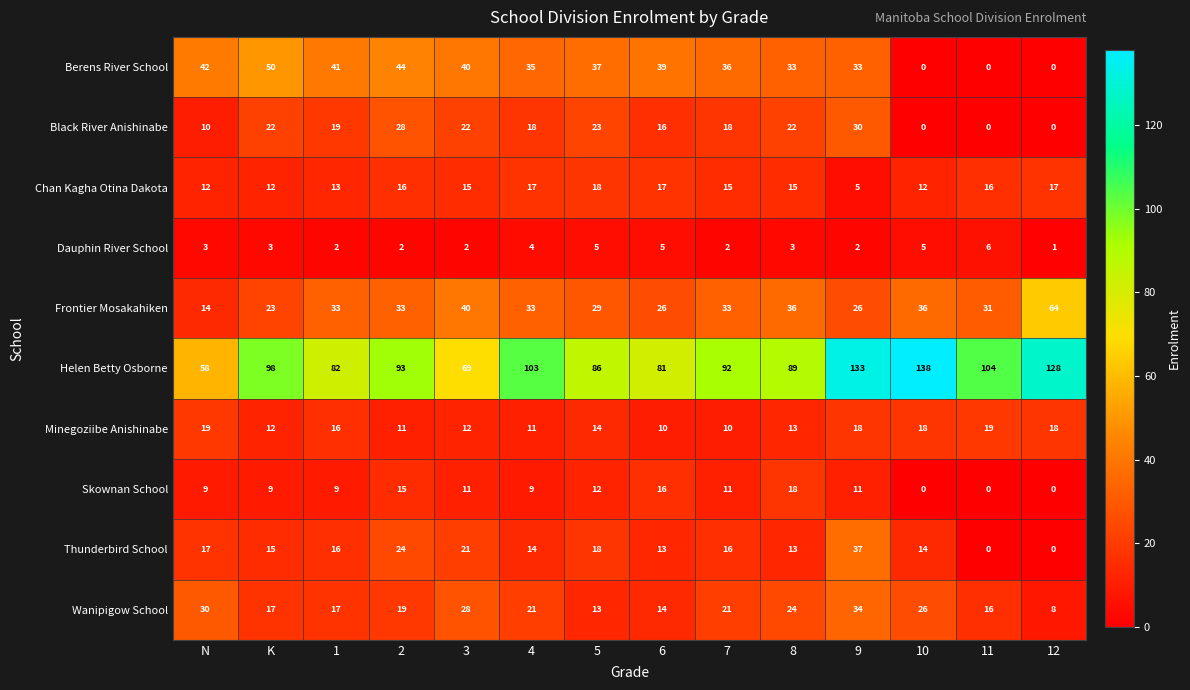

Which series has the widest spread of values?

Helen Betty Osborne